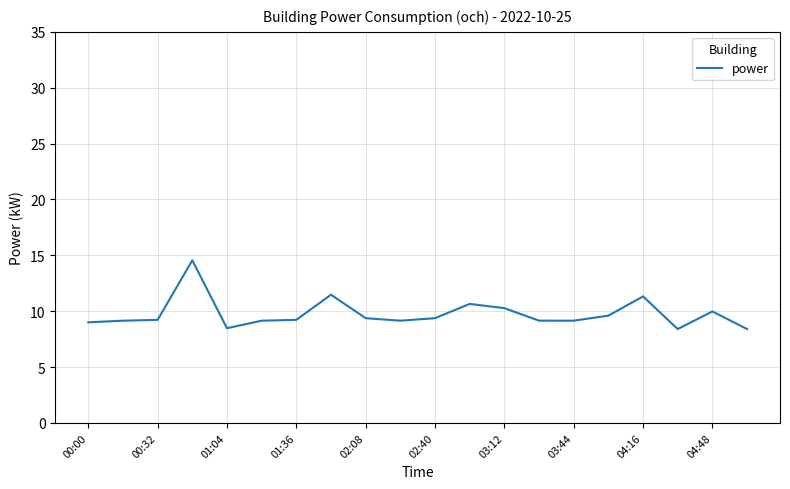

What is the smallest value displayed?

8.4